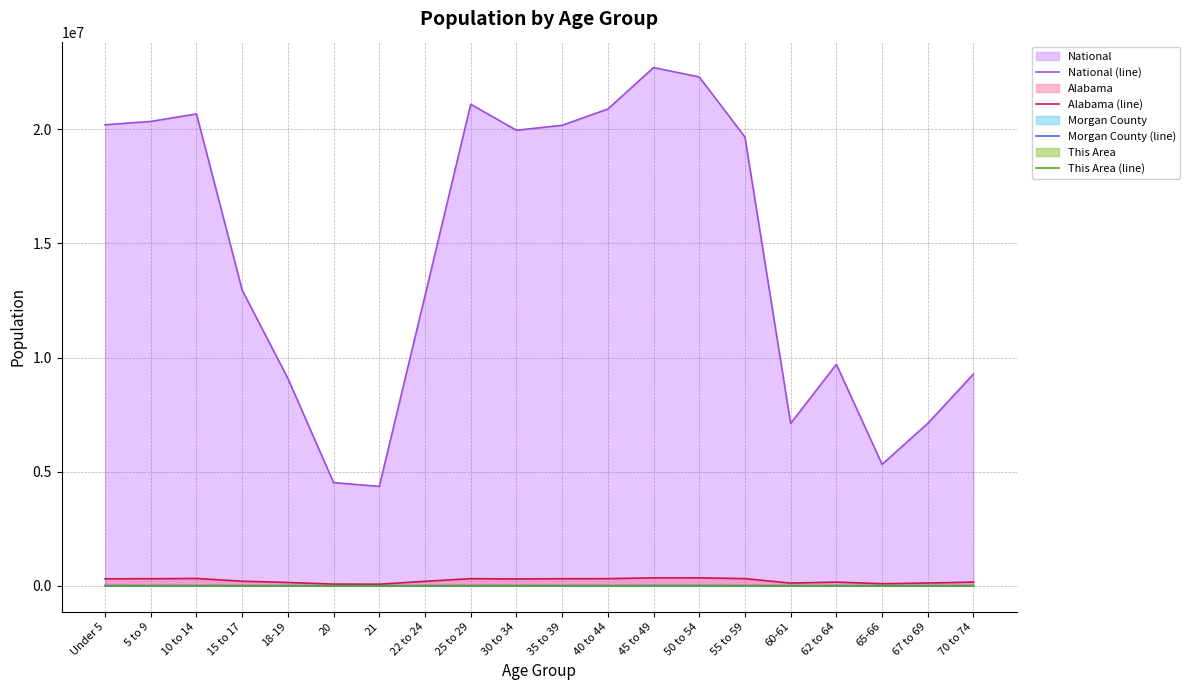

The Alabama (line) series shows 346369 at 45 to 49. True or false?

True